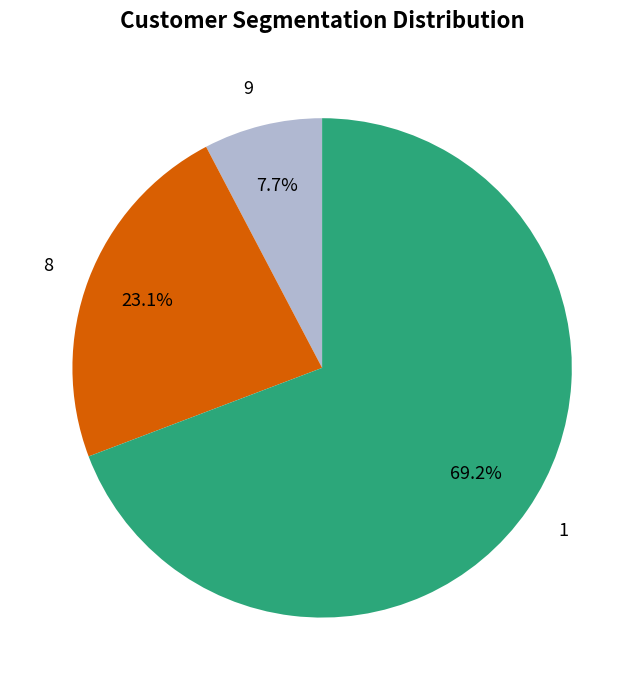

What portion of the pie excludes 1?

30.8%